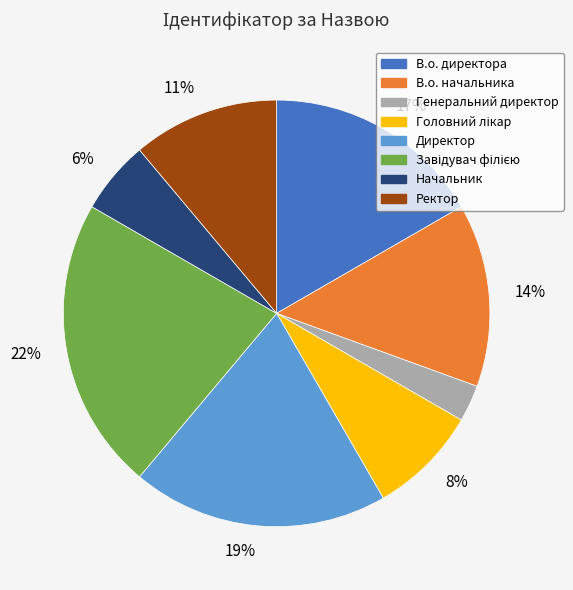

To the nearest percent, what is the difference between the largest and smallest slice percentages?

19%